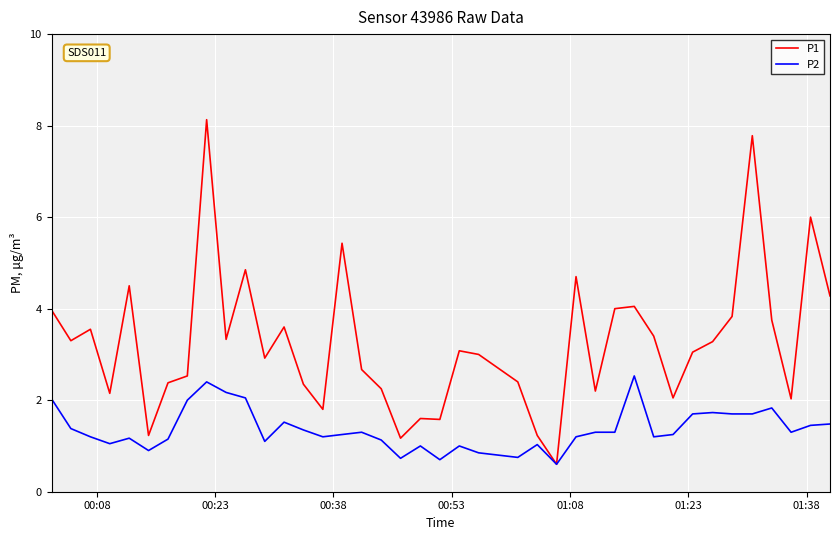

Which series has the largest total across all categories?

P1